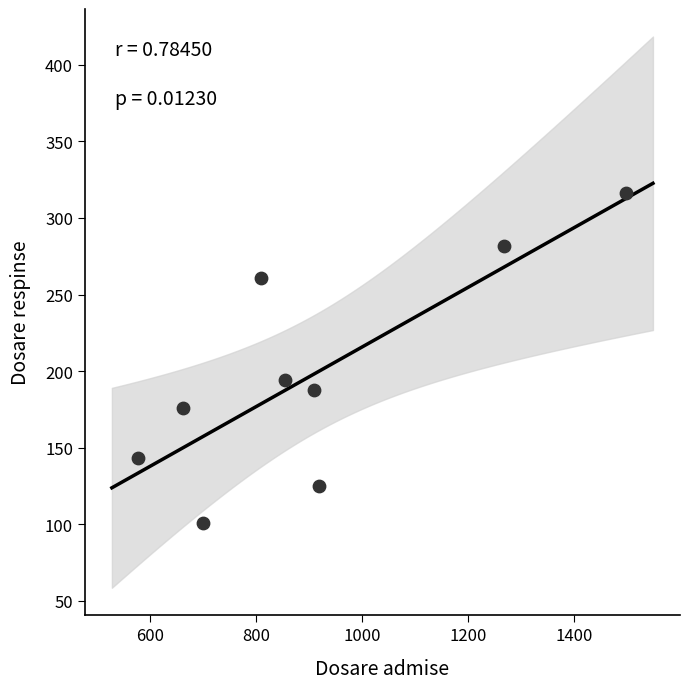

What is the range of Y values (max minus min)?

215